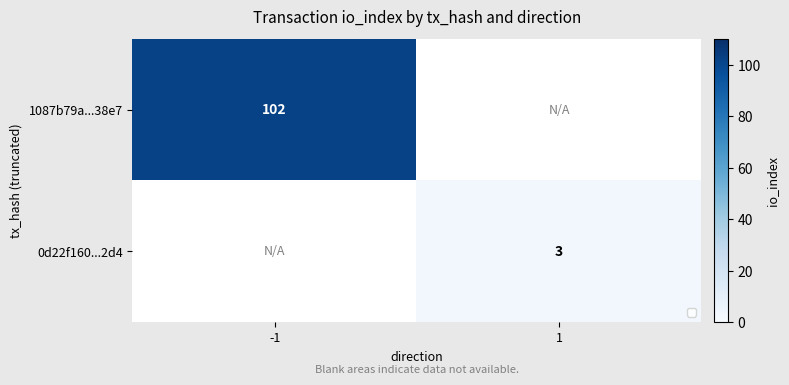

Which category has the lowest value across all series?

1